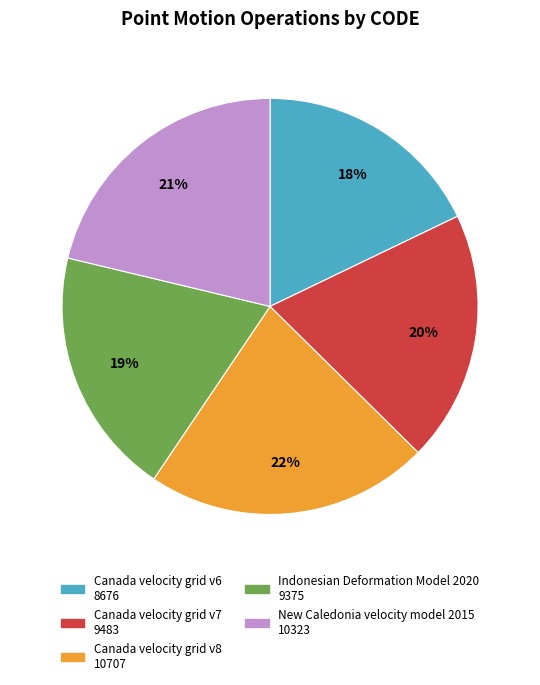

To the nearest percent, what is the average slice percentage?

20%